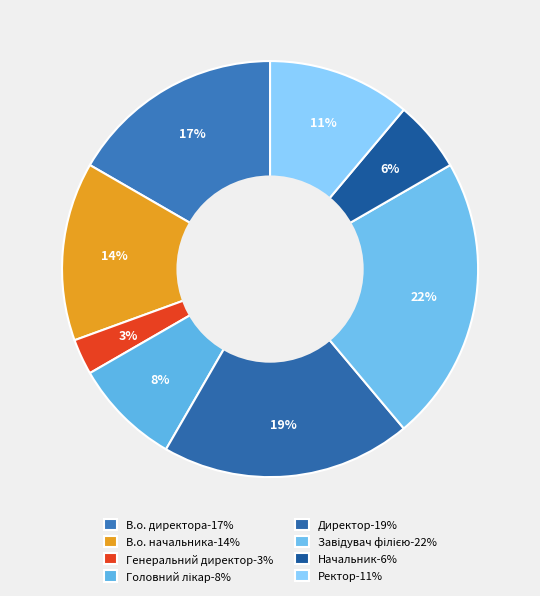

Count the number of slices in the pie.

8